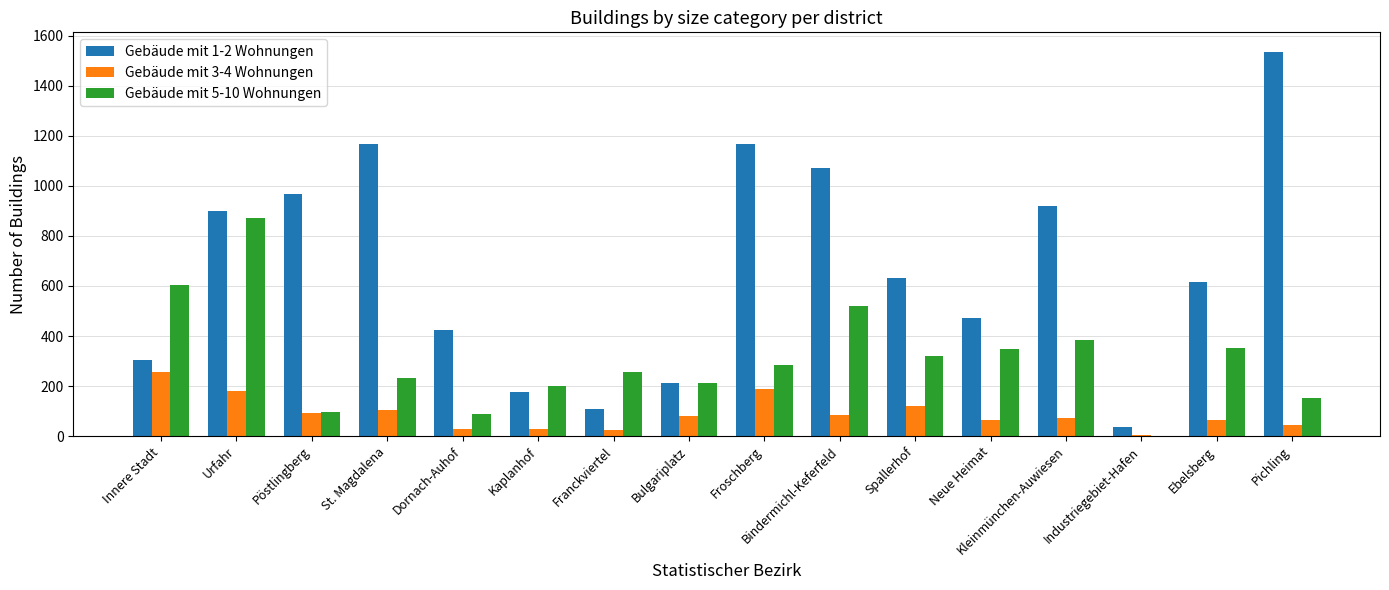

The value of Gebäude mit 1-2 Wohnungen at St. Magdalena is 298. True or false?

False